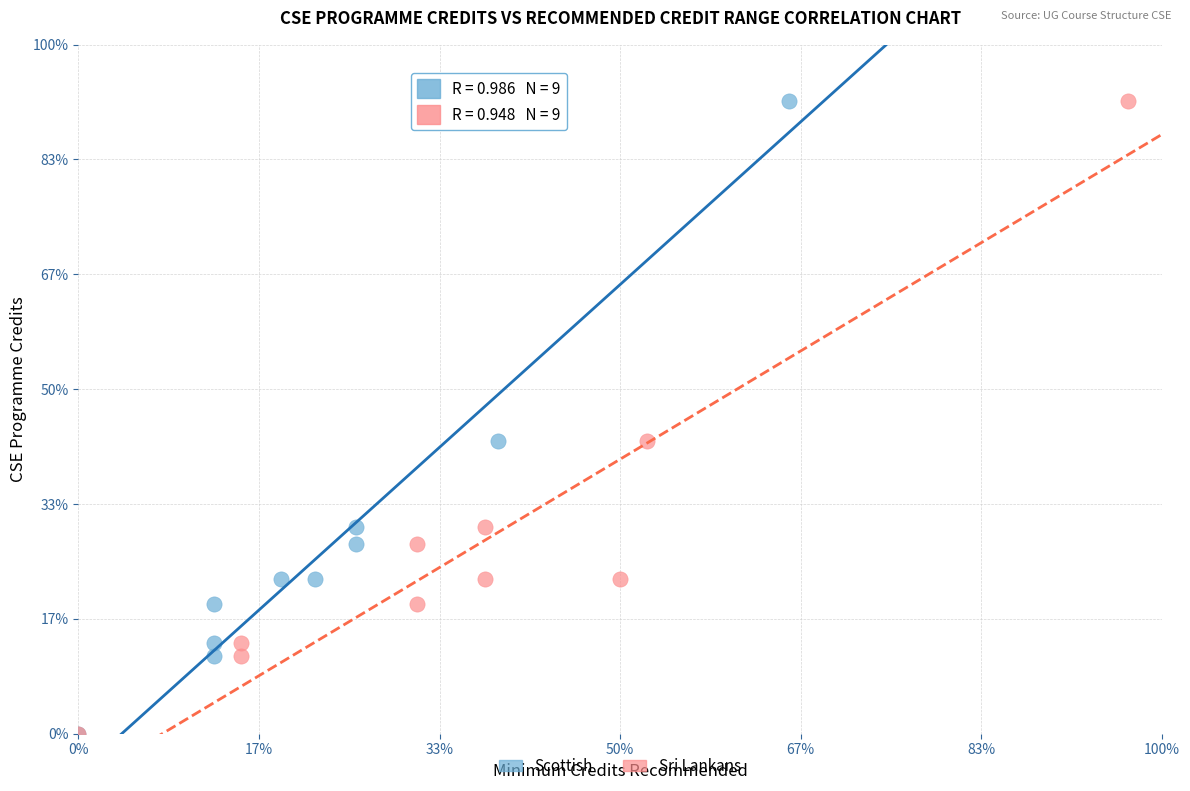

What are all the series names shown in the legend?

Scottish, Sri Lankans